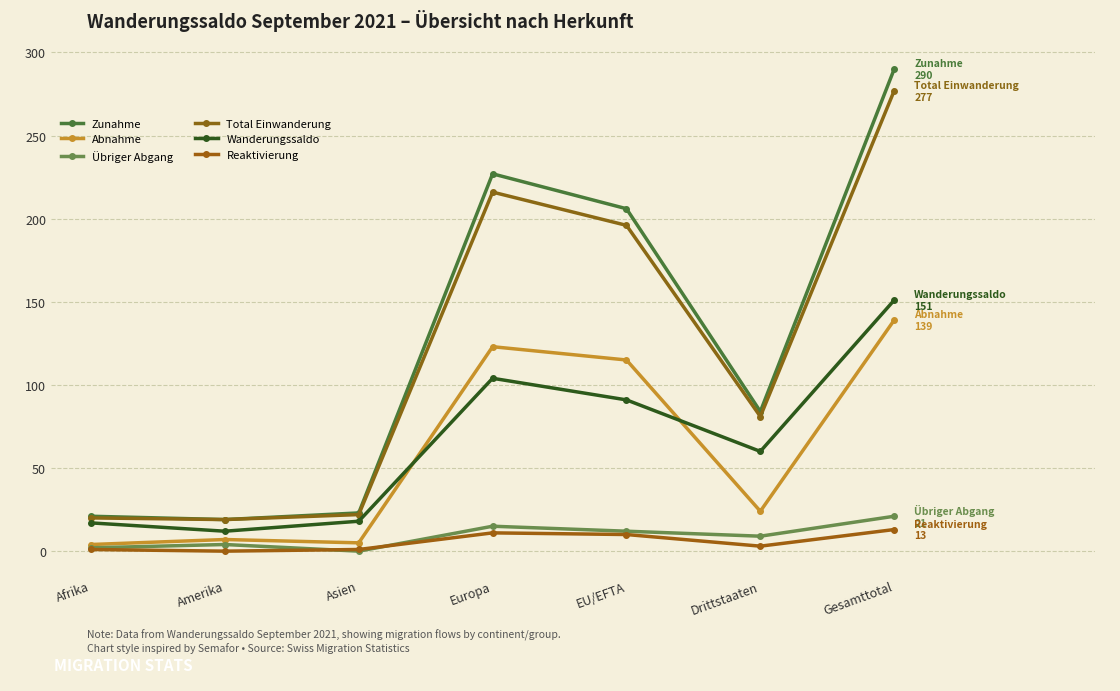

The Abnahme series shows 9 at Amerika. True or false?

False